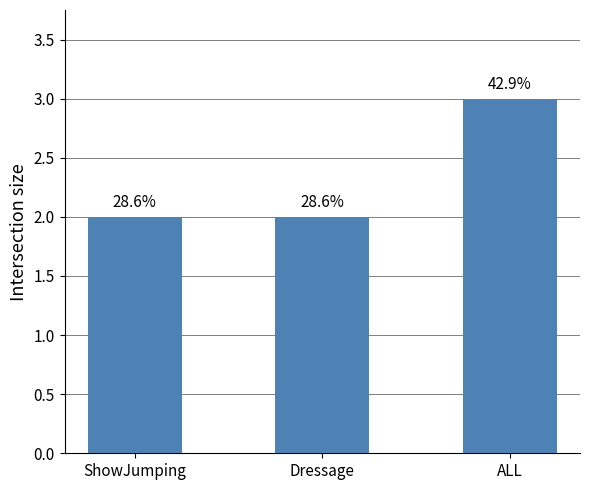

Does the chart contain any negative values?

No